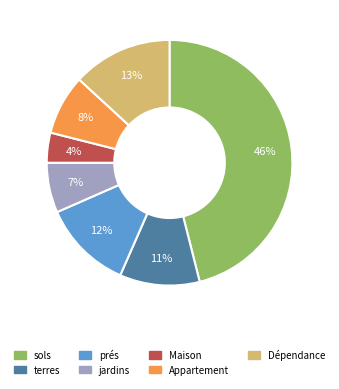

How many segments does this pie chart have?

7